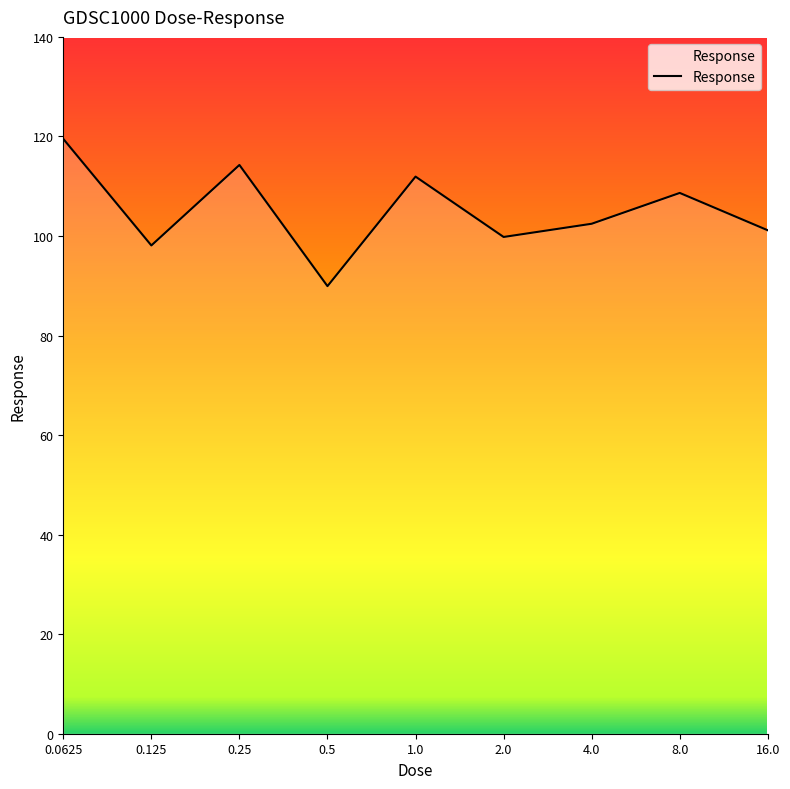

How many values exceed 102?

5